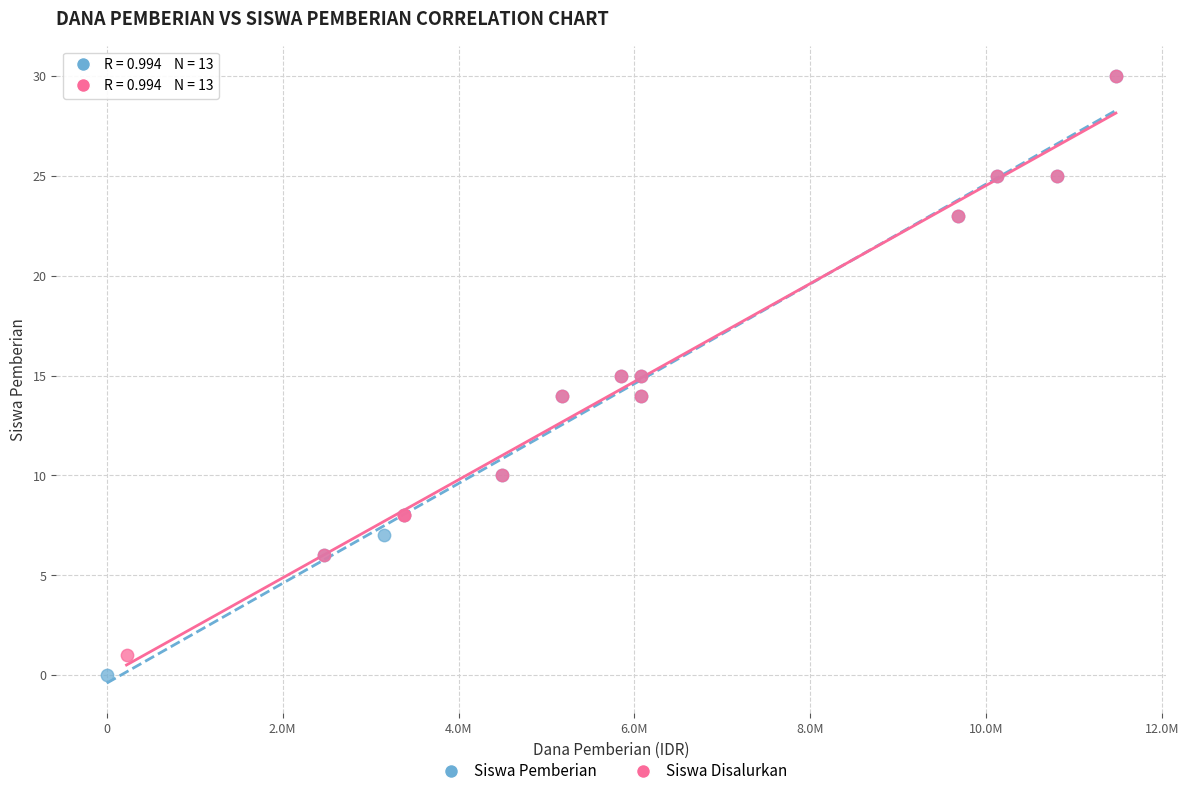

Which series has the widest spread of Y values?

Siswa Pemberian